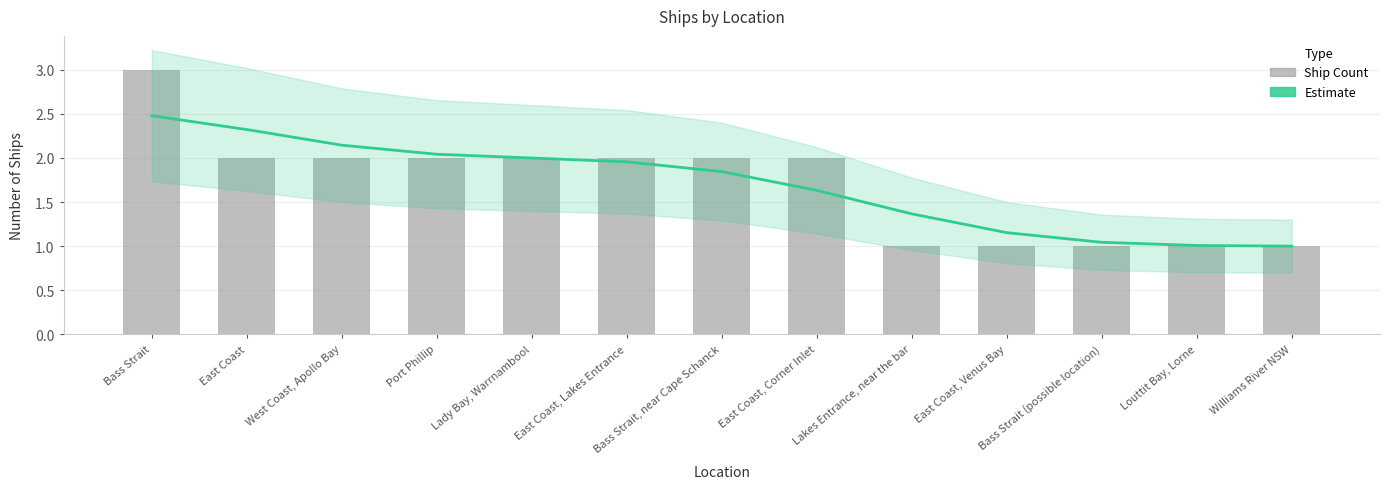

What is the difference between the highest and lowest values at West Coast, Apollo Bay?

0.1